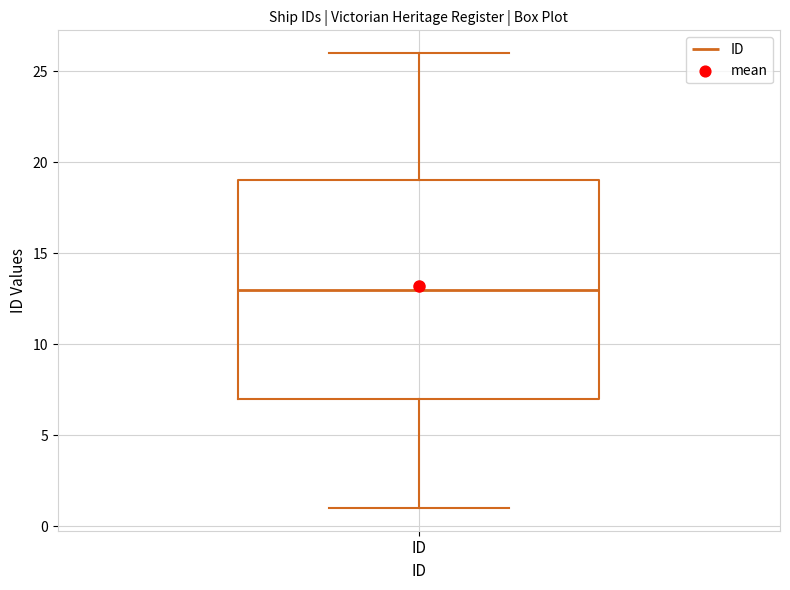

Transcribe this box plot: give where the median line is, the range the box spans, and where the two whiskers end, as read against the y-axis. The values are not printed on the chart, so give them approximately, as read against the axis.

median 13, box 7 to 19, whiskers 1 to 26